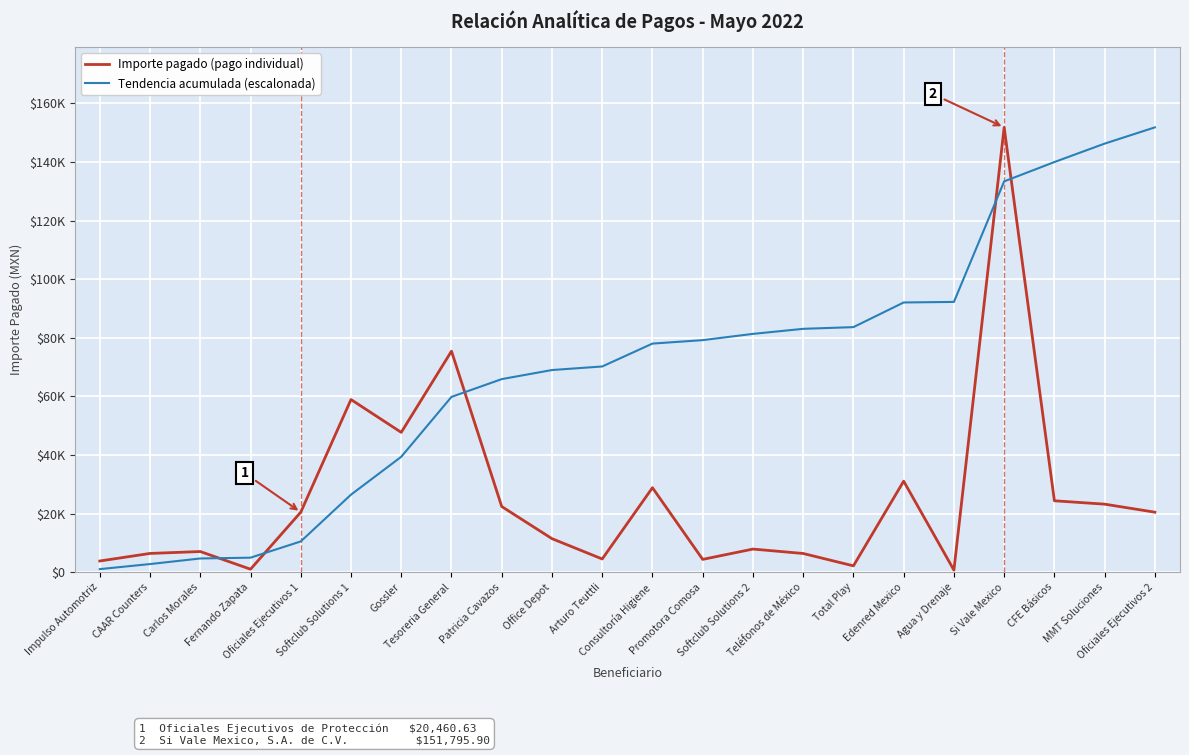

True or false: Importe pagado (pago individual) and Tendencia acumulada (escalonada) intersect in this chart.

True